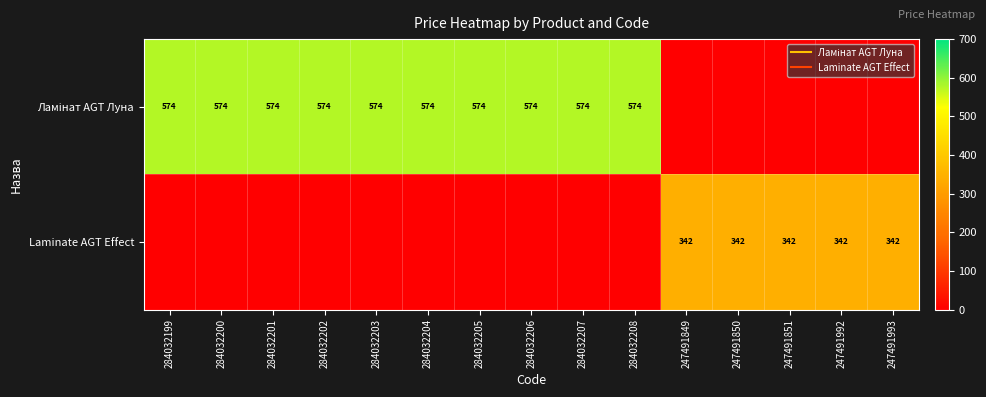

Which series has the largest total across all categories?

Ламінат AGT Луна